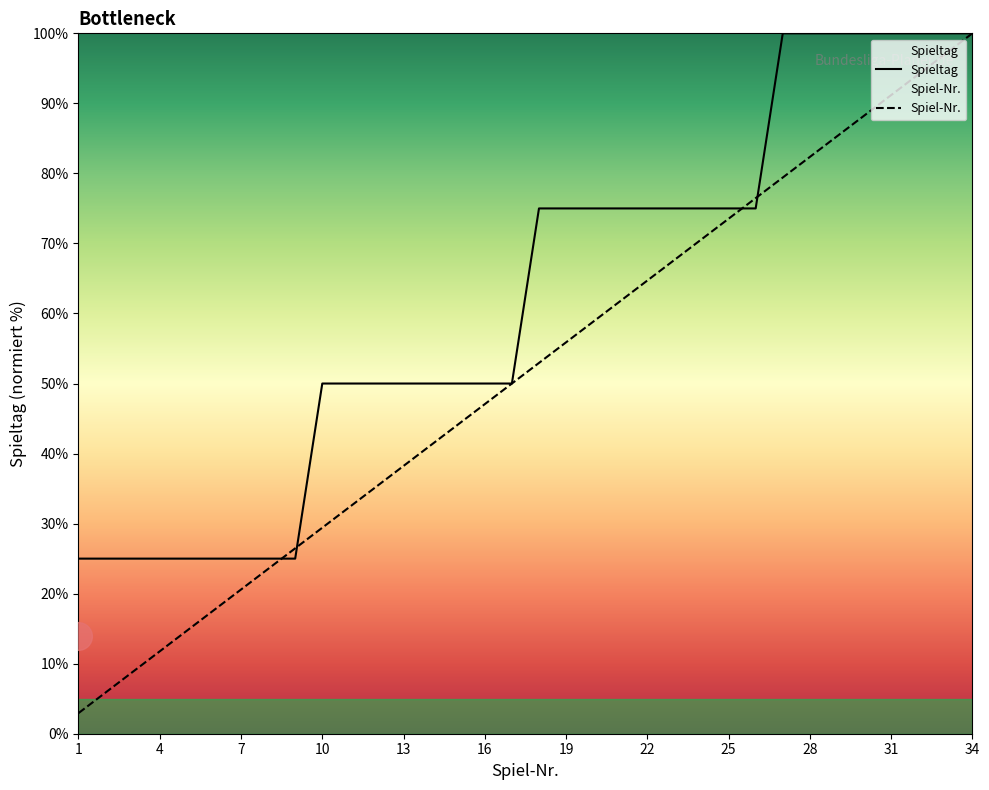

At 25, list the series in order from smallest to largest.

Spiel-Nr., Spieltag